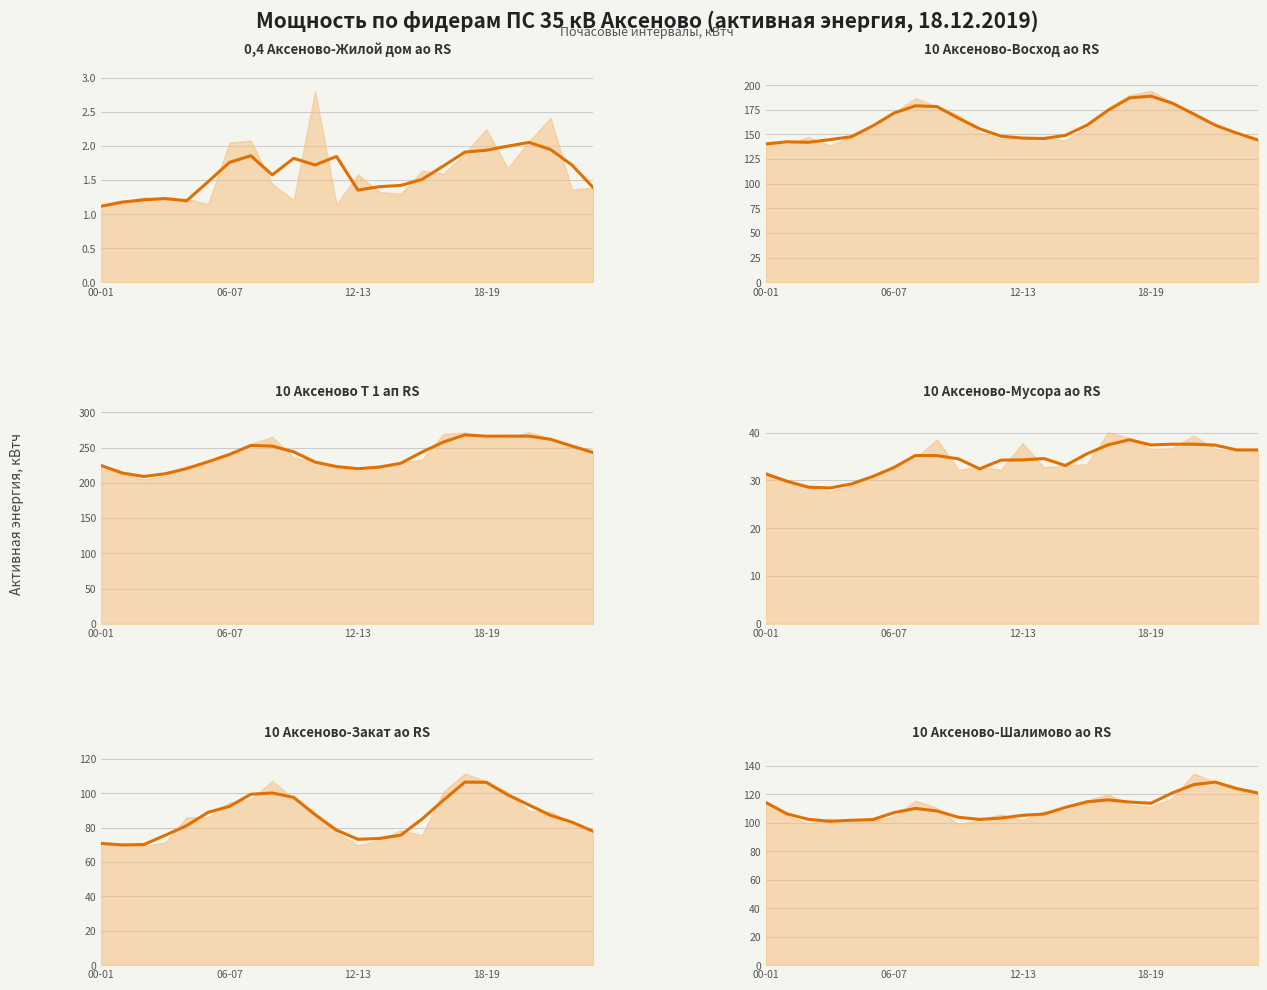

Is it true that 10 Аксеново Т 1 ап RS equals 59.1 at 15?

False